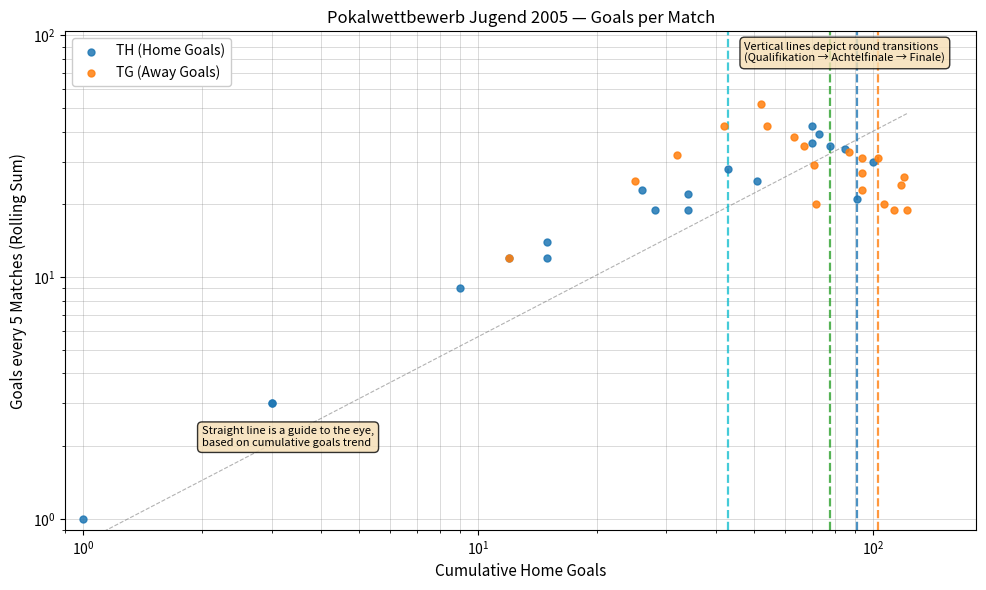

At how many categories does at least one series exceed 12?

19